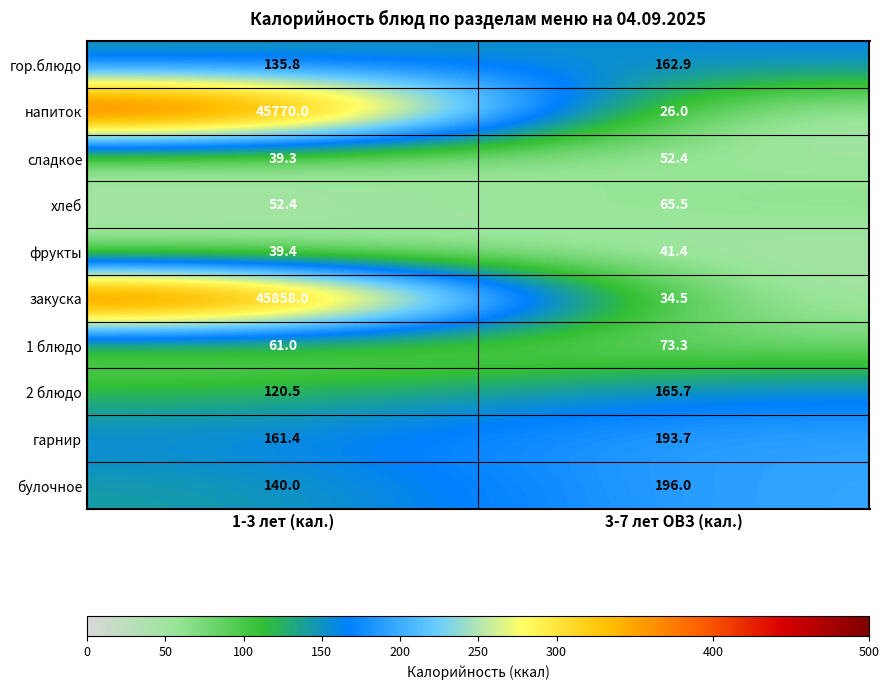

Rank the series by their maximum value, from highest to lowest.

закуска, напиток, булочное, гарнир, 2 блюдо, гор.блюдо, 1 блюдо, хлеб, сладкое, фрукты